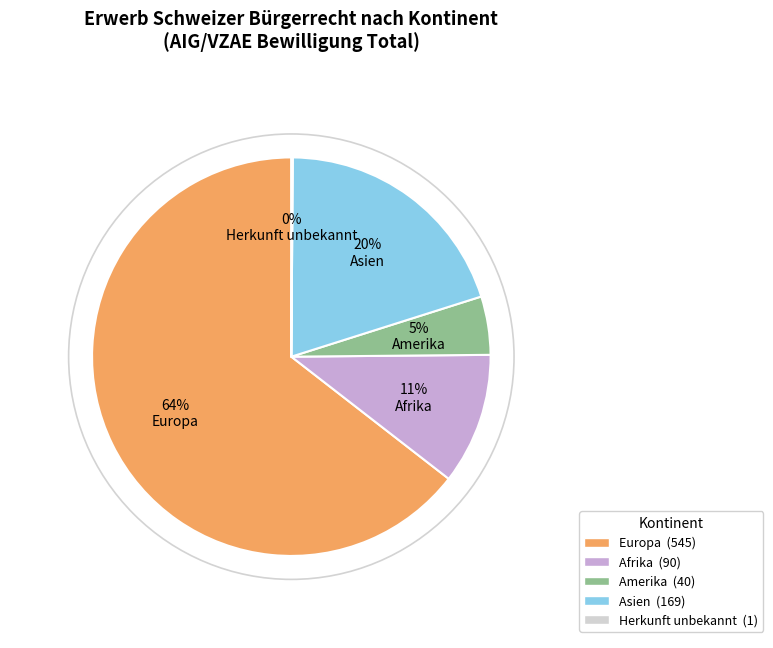

To the nearest percent, what is the difference between the largest and smallest slice percentages?

64%